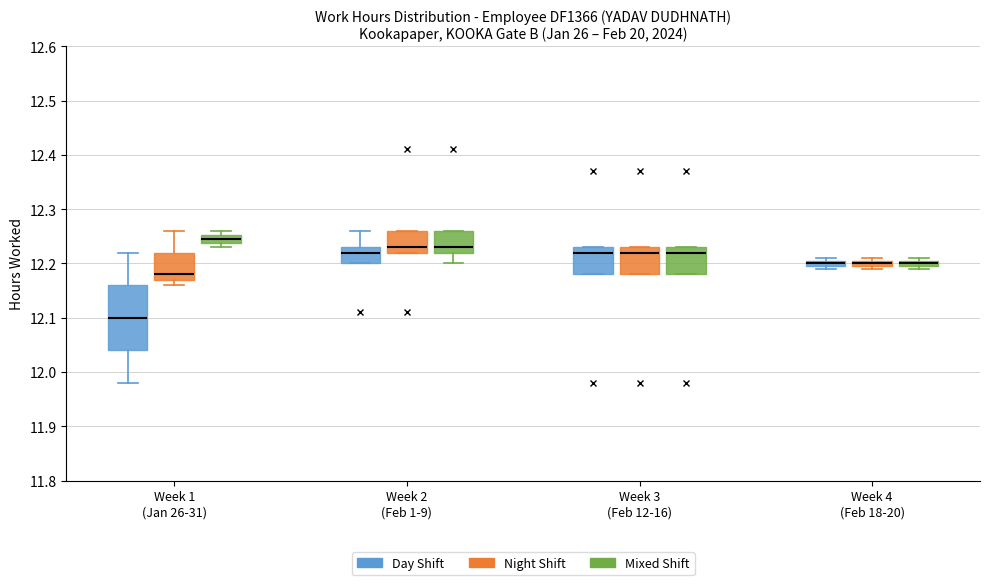

Where is the upper edge of the box for Week 2 (Feb 1-9) (Night Shift) on the y-axis? The values are not printed on the chart, so give them approximately, as read against the axis.

12.26